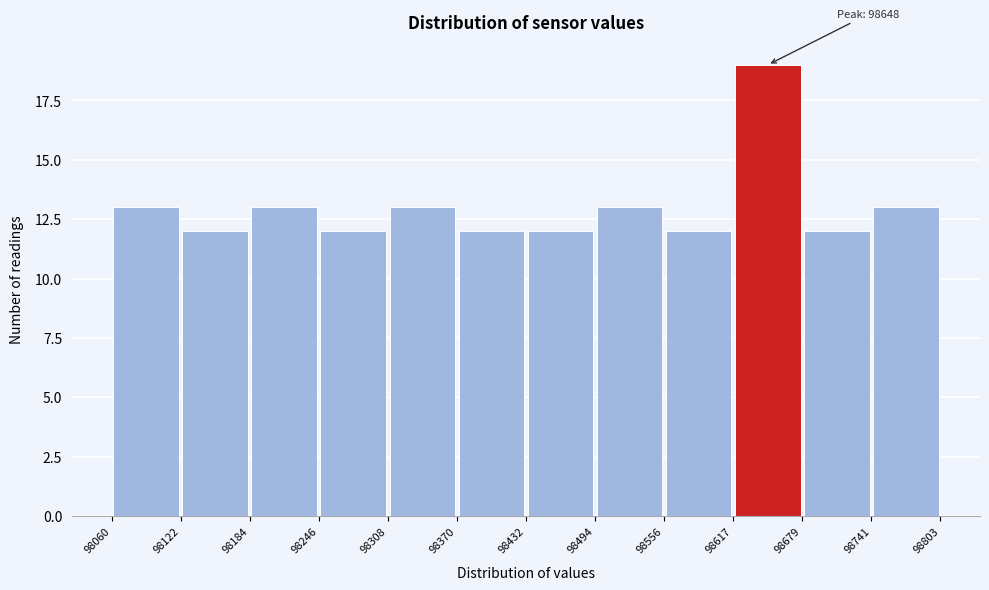

Over which range of the x-axis is the bar tallest?

98617 to 98679